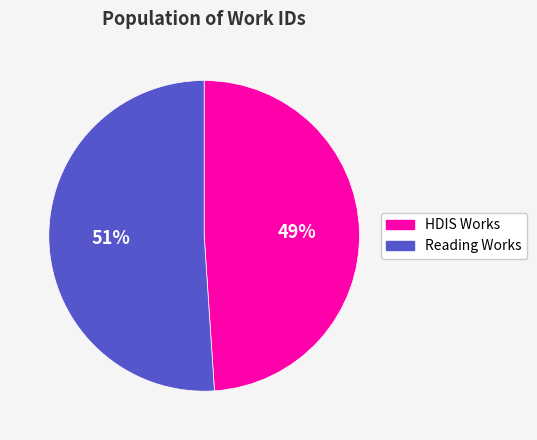

To the nearest percent, what is the difference between the largest and smallest slice percentages?

2%